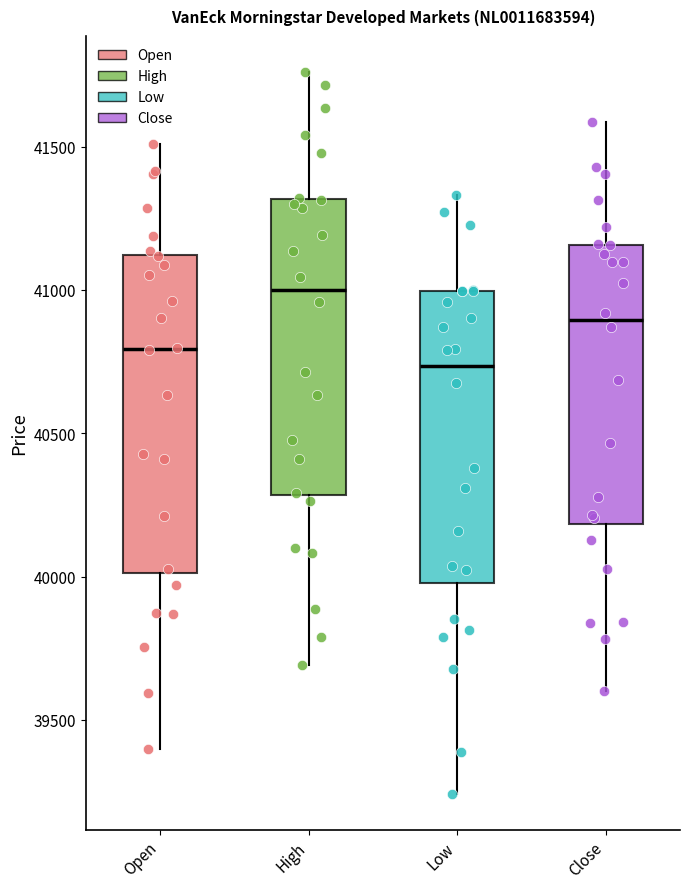

Reading left to right, read every box against the y-axis: the position of its median line, the range the box covers, and the ends of its whiskers. The values are not printed on the chart, so give them approximately, as read against the axis.

Open: median 40800, box 40000 to 41100, whiskers 39400 to 41500
High: median 41000, box 40300 to 41300, whiskers 39700 to 41750
Low: median 40750, box 40000 to 41000, whiskers 39250 to 41350
Close: median 40900, box 40200 to 41150, whiskers 39600 to 41600